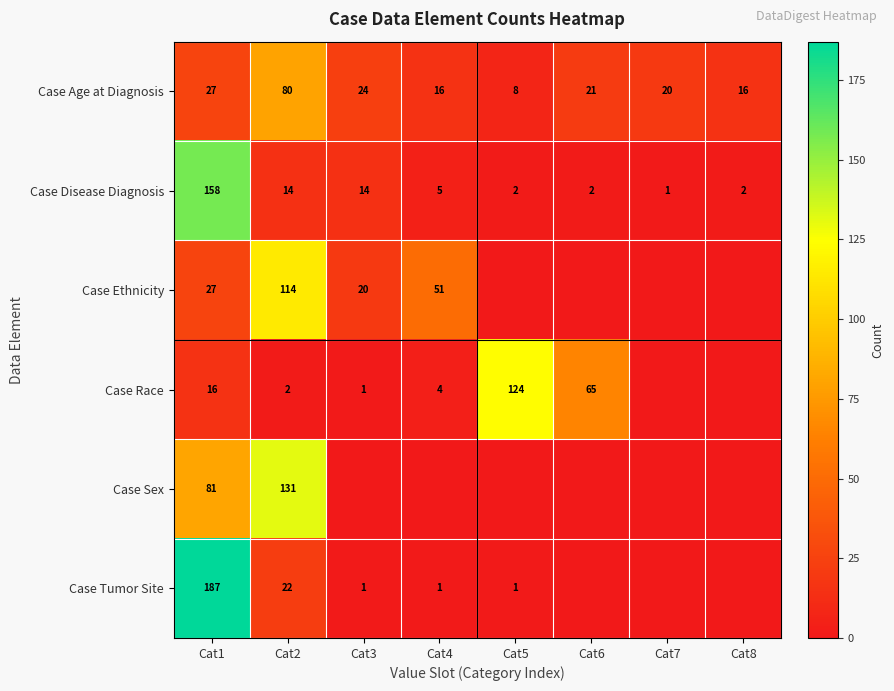

True or false: Case Sex has a value of 196 at Cat2.

False